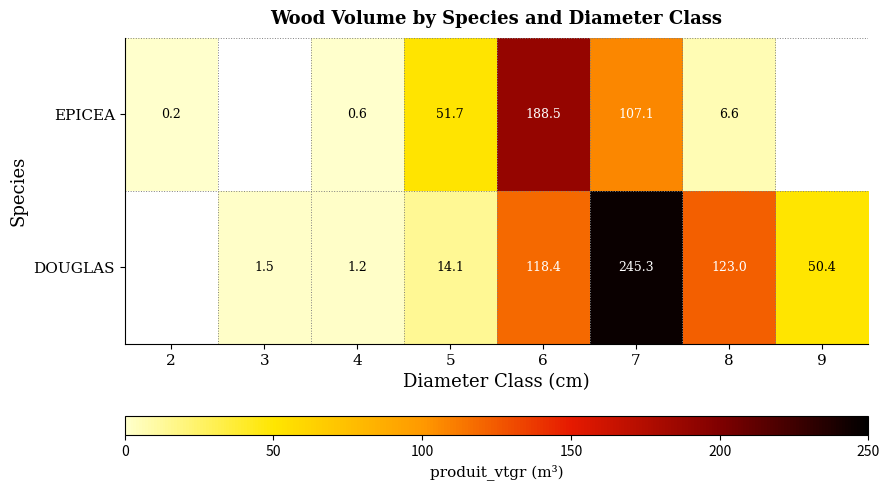

The value of DOUGLAS at 6 is 118.4. True or false?

True